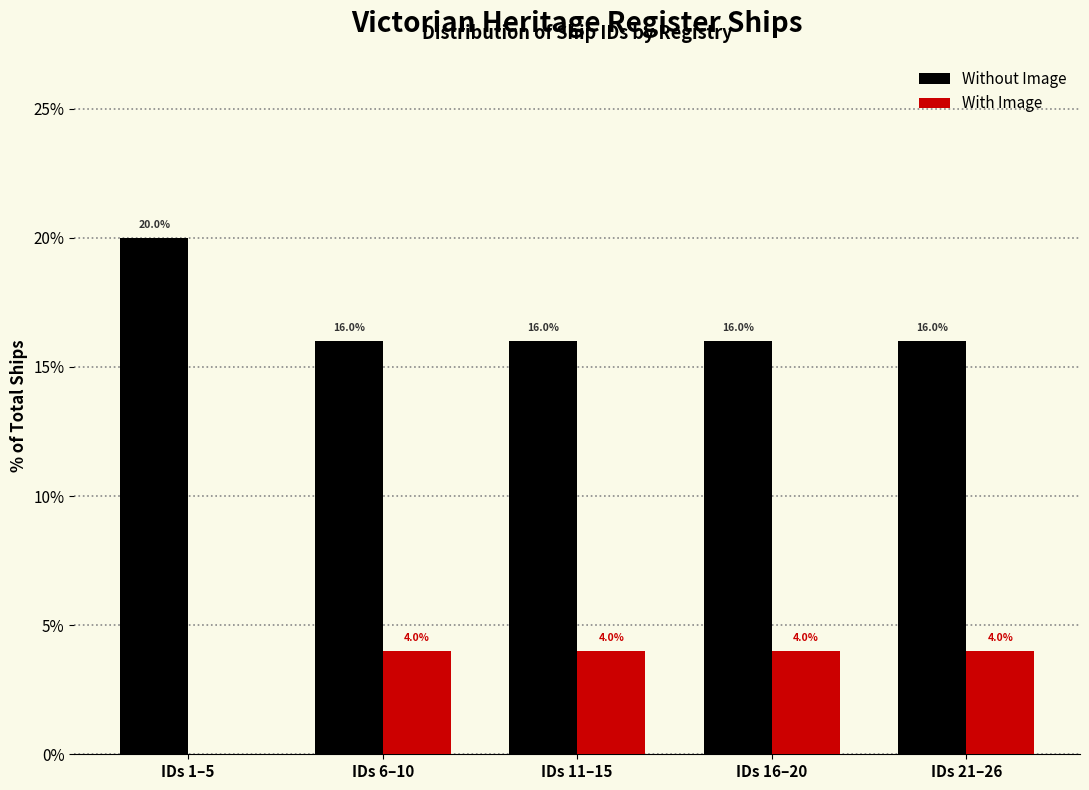

Reading left to right, extract all data points from this chart.

Without Image: IDs 1–5=20	IDs 6–10=16	IDs 11–15=16	IDs 16–20=16	IDs 21–26=16
With Image: IDs 1–5=0	IDs 6–10=4	IDs 11–15=4	IDs 16–20=4	IDs 21–26=4